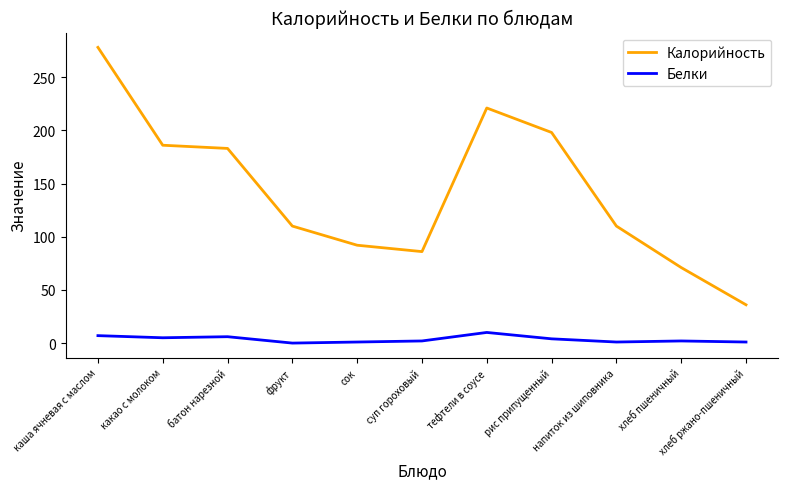

What is the sum of the Калорийность values at хлеб ржано-пшеничный and хлеб пшеничный?

107